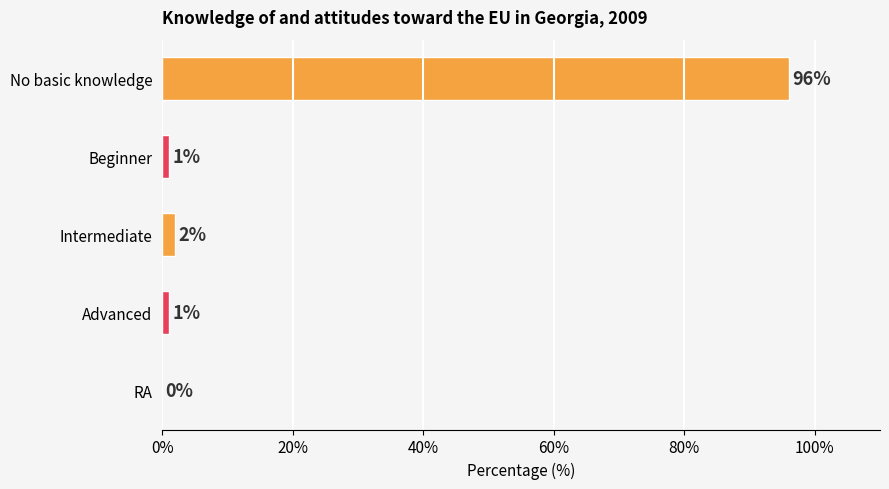

Which category has the highest value across all series?

No basic knowledge